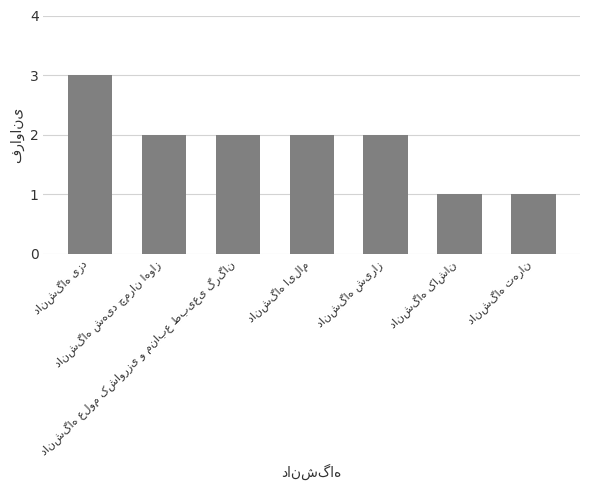

What is the maximum value shown in the chart?

3